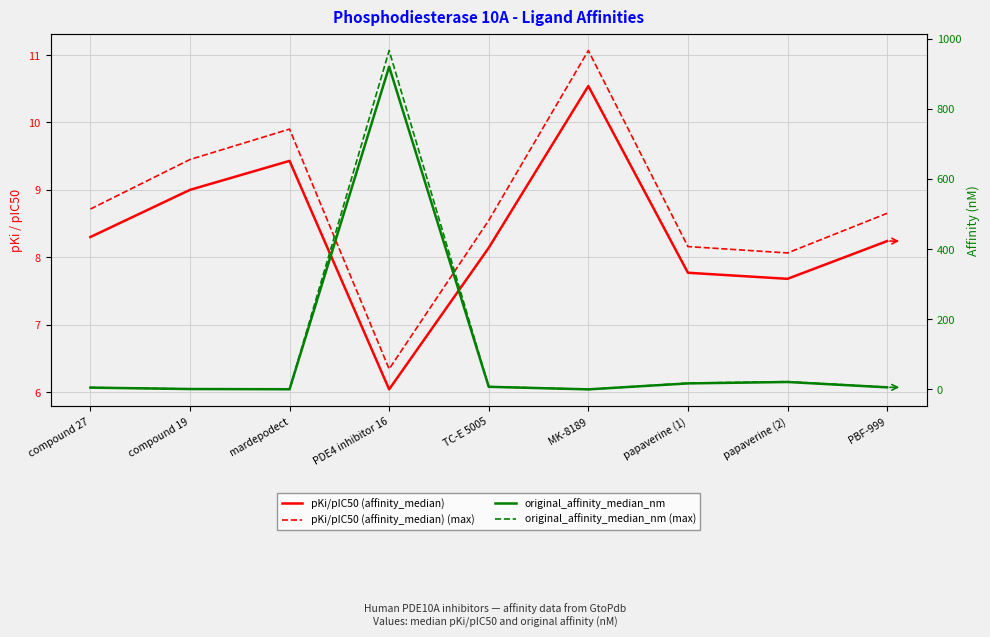

What is the label of the 1st point from the right?

PBF-999